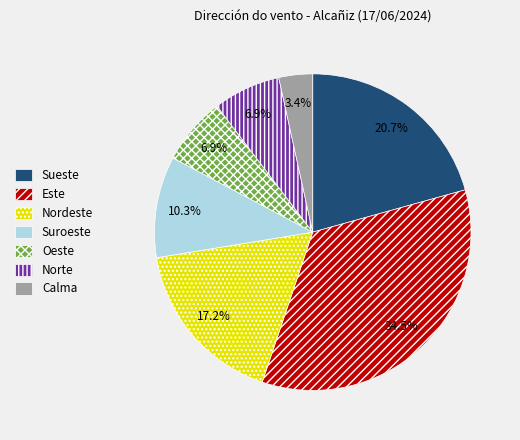

Does Oeste account for over 50% of the chart?

No